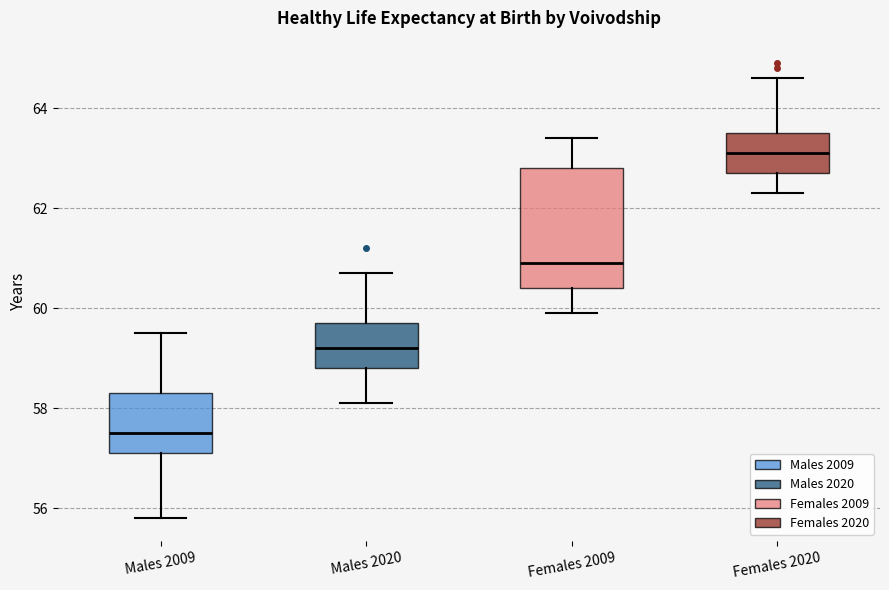

Reading left to right, transcribe this box plot: for each box, give where its median line is, the range the box spans, and where its two whiskers end, as read against the y-axis. The values are not printed on the chart, so give them approximately, as read against the axis.

Males 2009: median 57.6, box 57.2 to 58.4, whiskers 55.8 to 59.6
Males 2020: median 59.2, box 58.8 to 59.8, whiskers 58.2 to 60.8
Females 2009: median 61.0, box 60.4 to 62.8, whiskers 60.0 to 63.4
Females 2020: median 63.2, box 62.8 to 63.6, whiskers 62.4 to 64.6